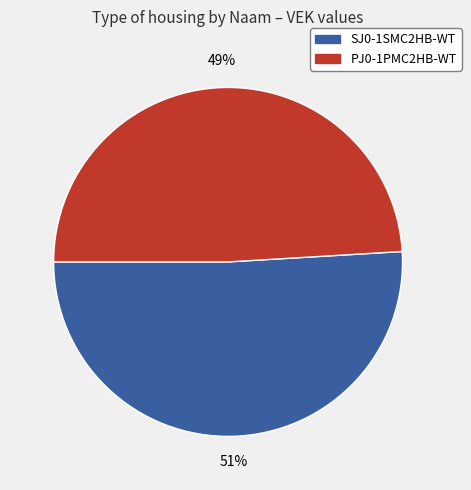

To the nearest percent, what is the difference between the PJ0-1PMC2HB-WT and SJ0-1SMC2HB-WT slice percentages?

2%